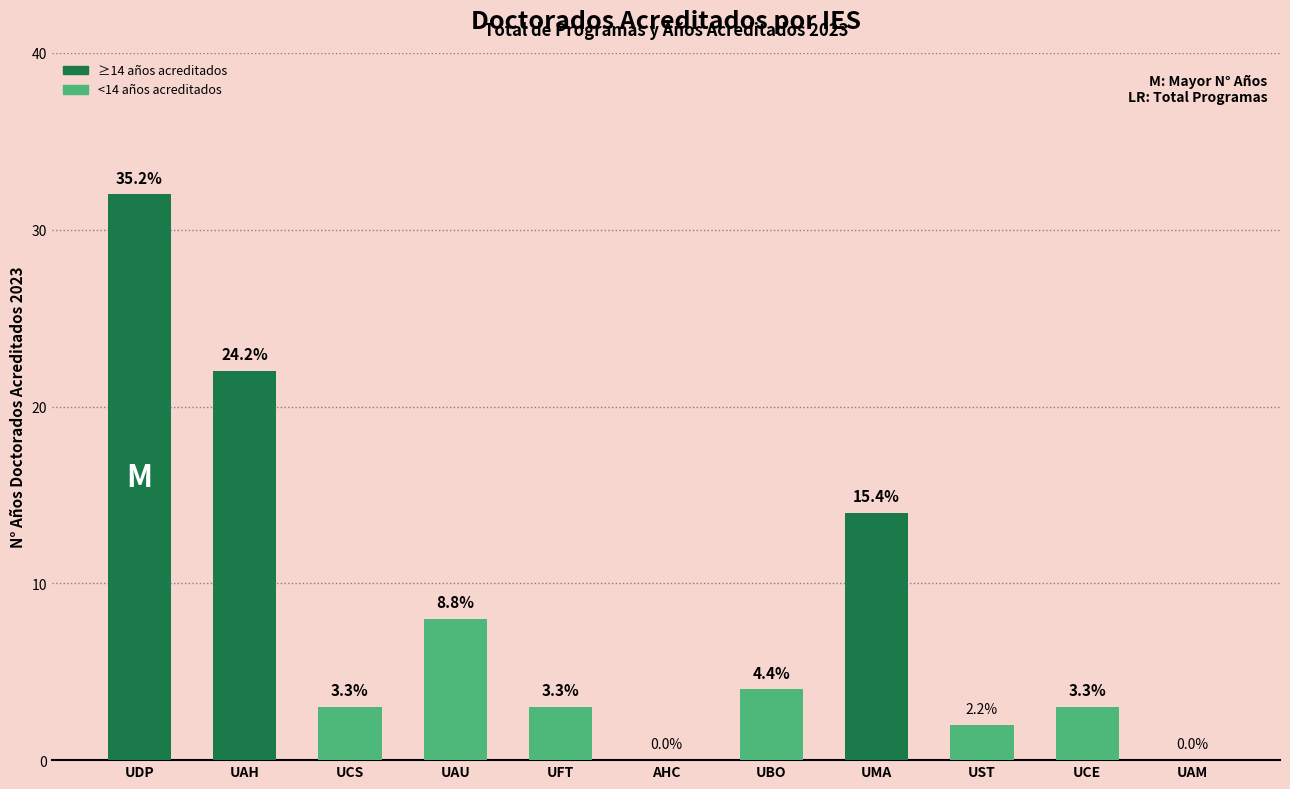

How many bars are there in total?

11